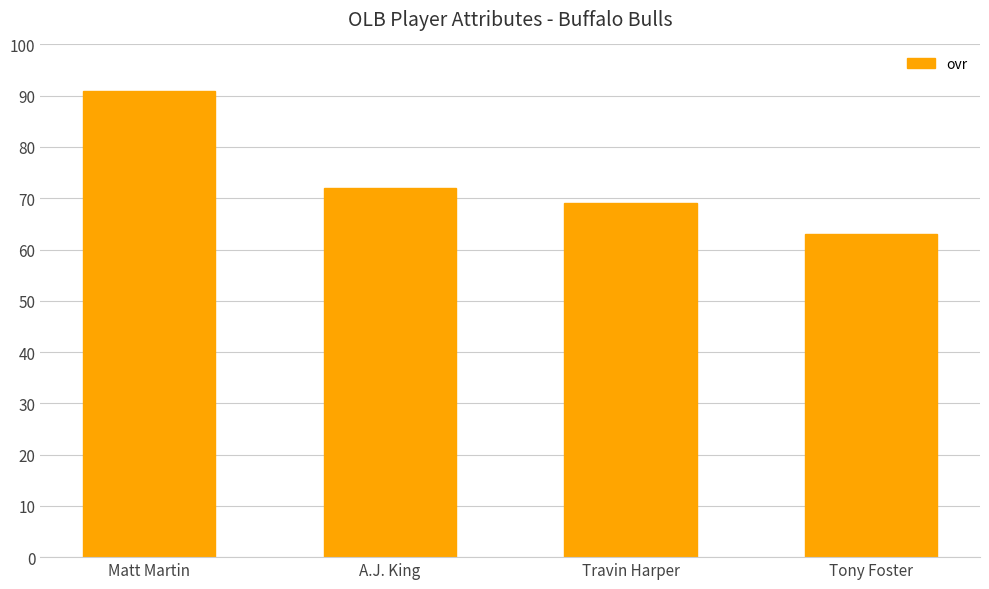

What is the change in value from Matt Martin to A.J. King?

-19